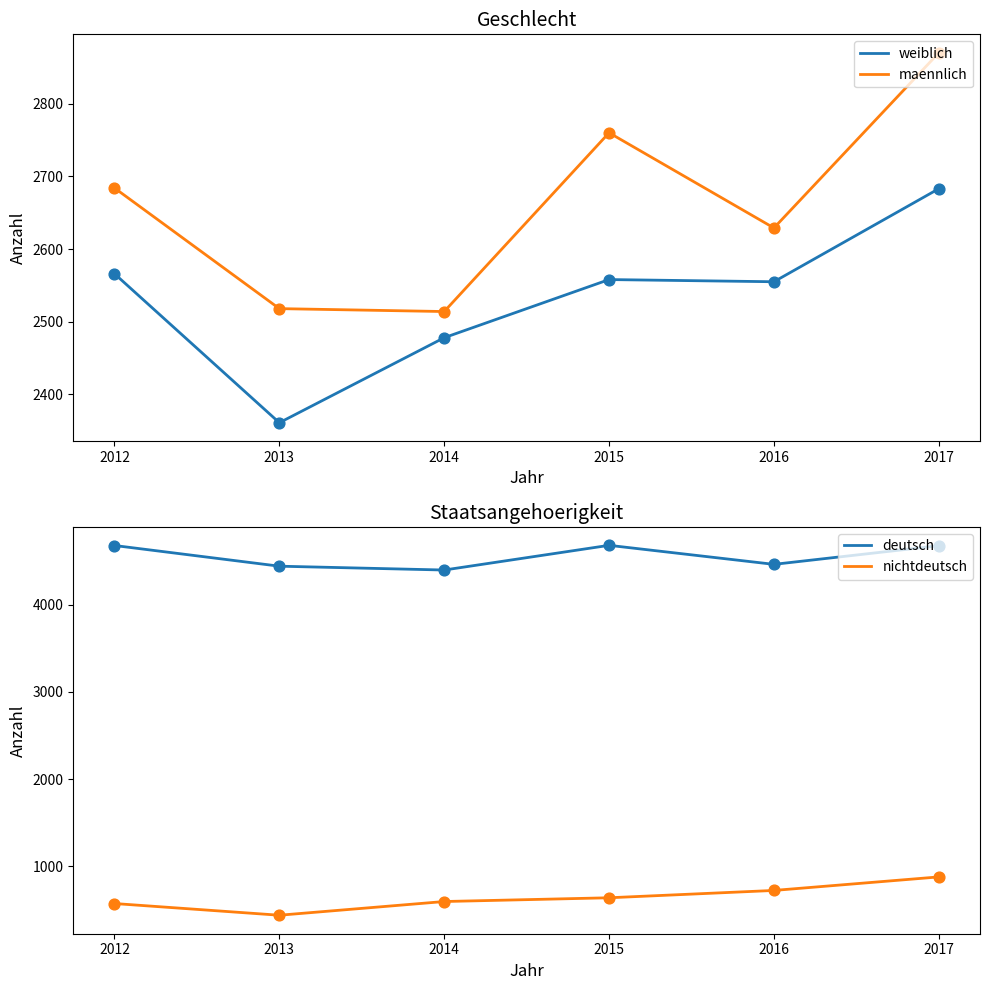

Which series has the largest total across all categories?

deutsch